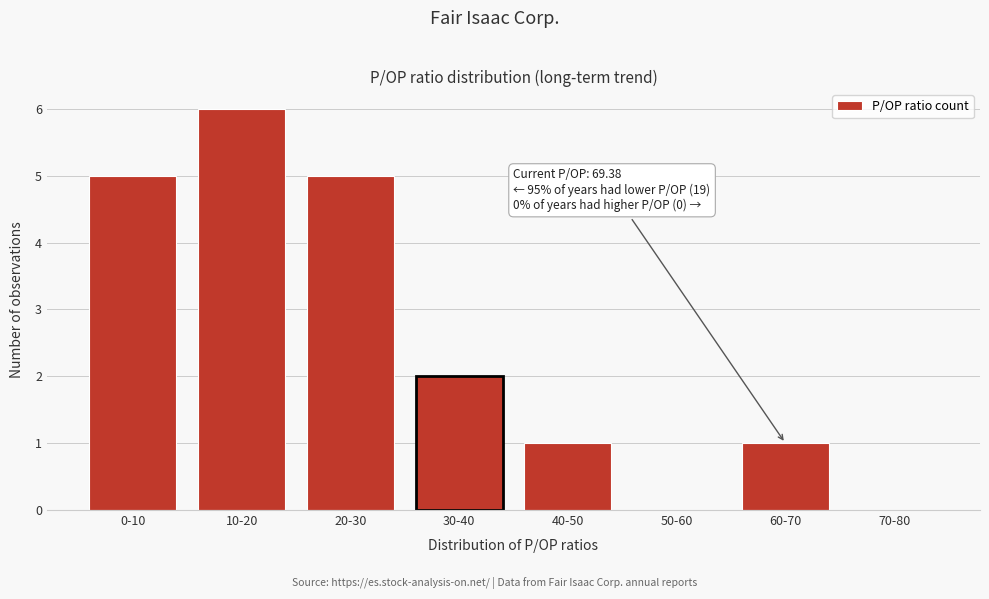

Reading right to left, what are all the values shown in this chart?

70-80=0	60-70=1	50-60=0	40-50=1	30-40=2	20-30=5	10-20=6	0-10=5